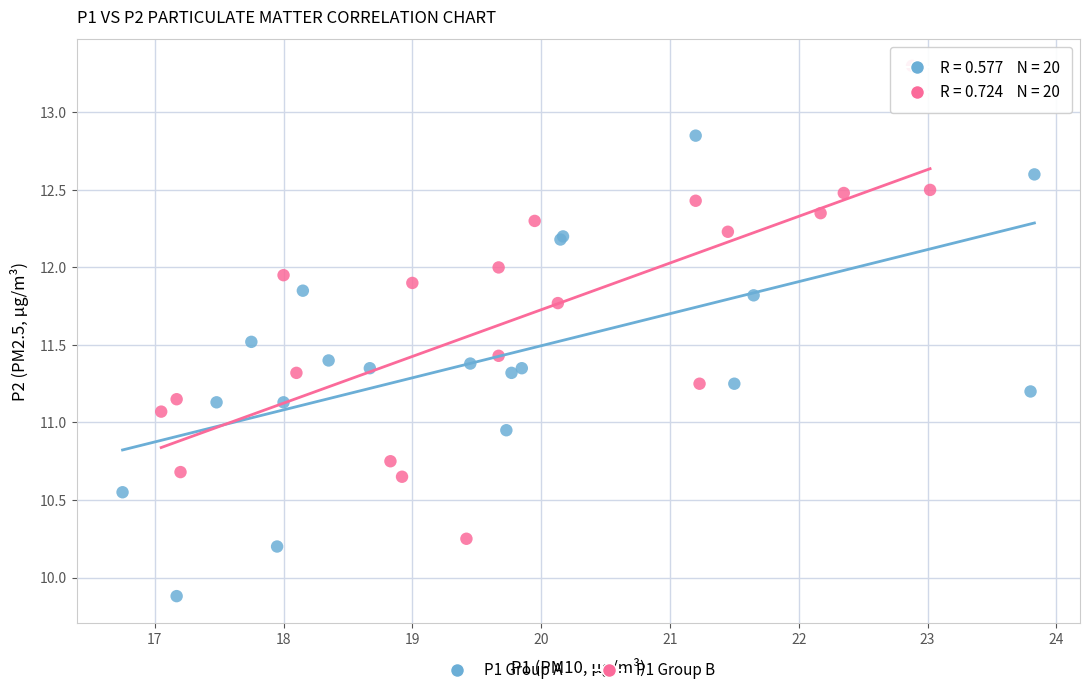

Which series reaches the minimum Y coordinate?

P1 Group A